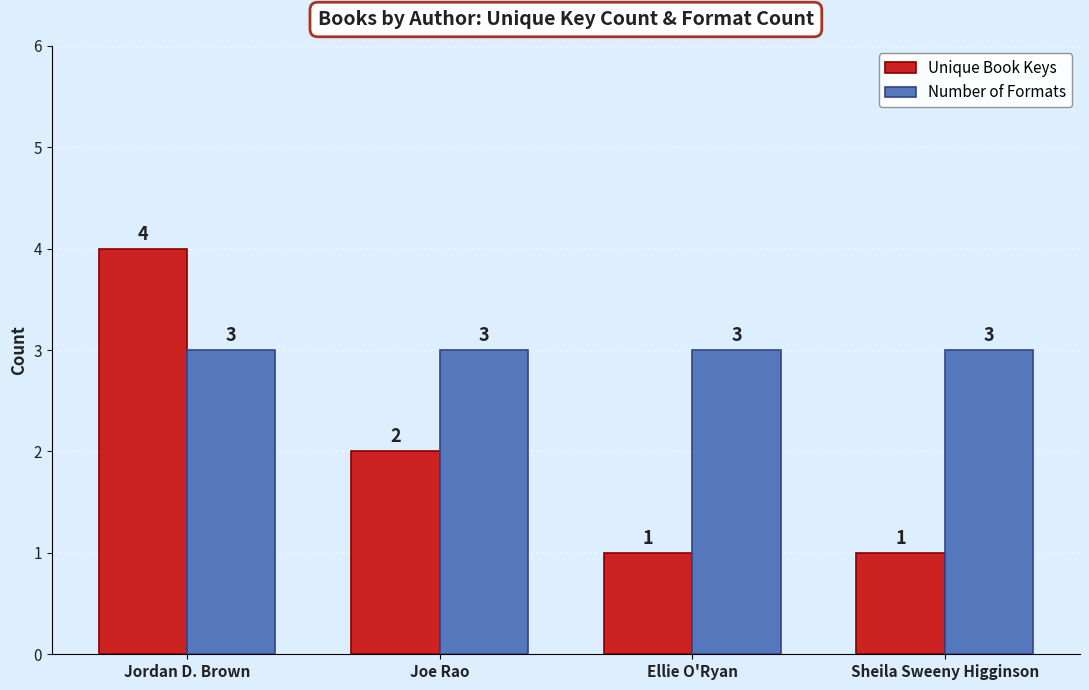

What are all the series names shown in the legend?

Unique Book Keys, Number of Formats